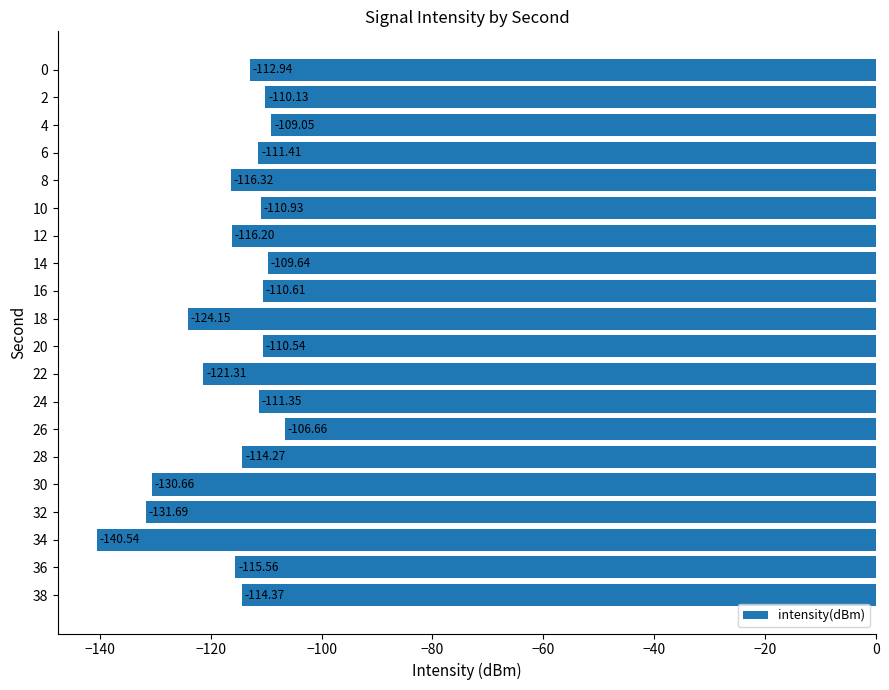

List the labels in order of value, largest first.

26, 4, 14, 2, 20, 16, 10, 24, 6, 0, 28, 38, 36, 12, 8, 22, 18, 30, 32, 34